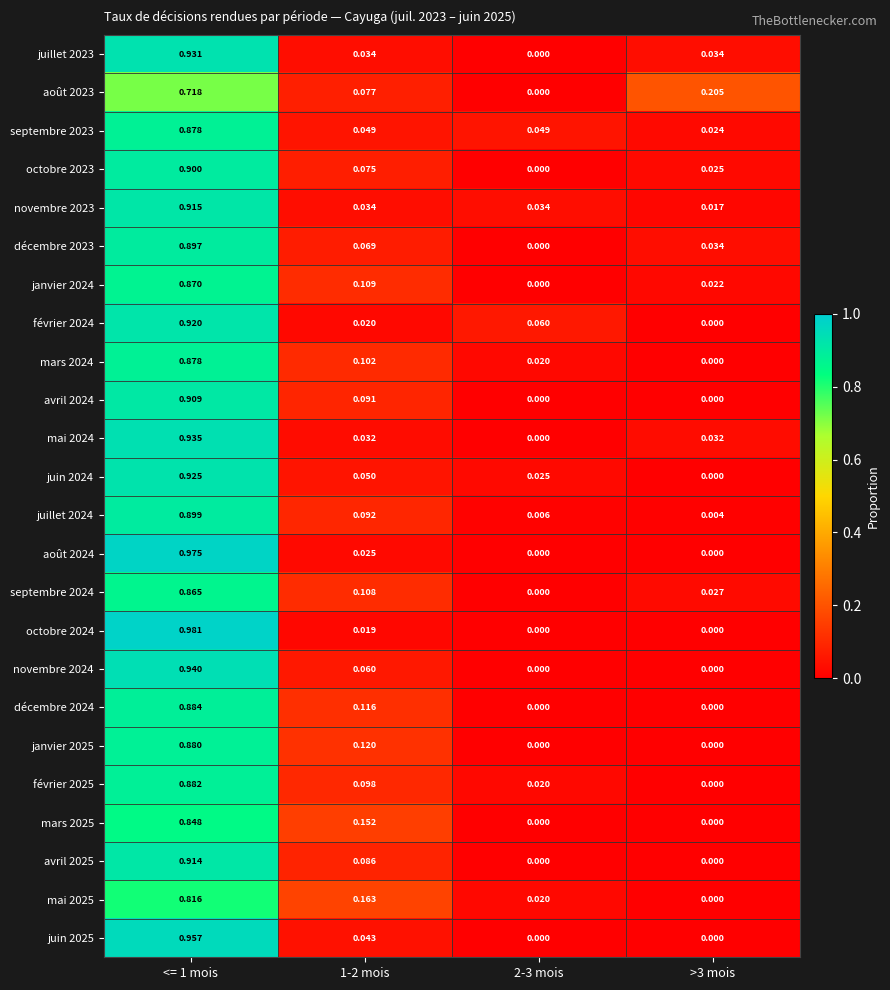

Is the value of avril 2025 at <= 1 mois greater than the value of novembre 2023 at 2-3 mois?

Yes